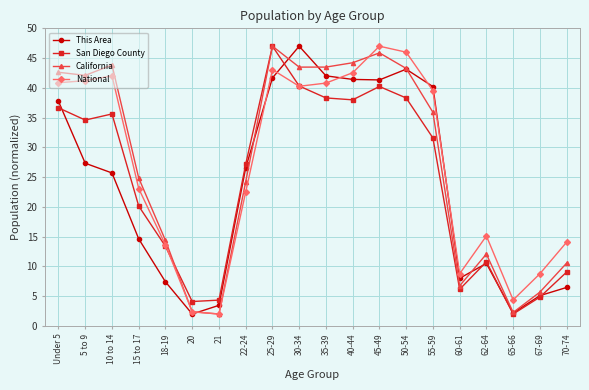

What is the label of the 16th point from the right?

18-19